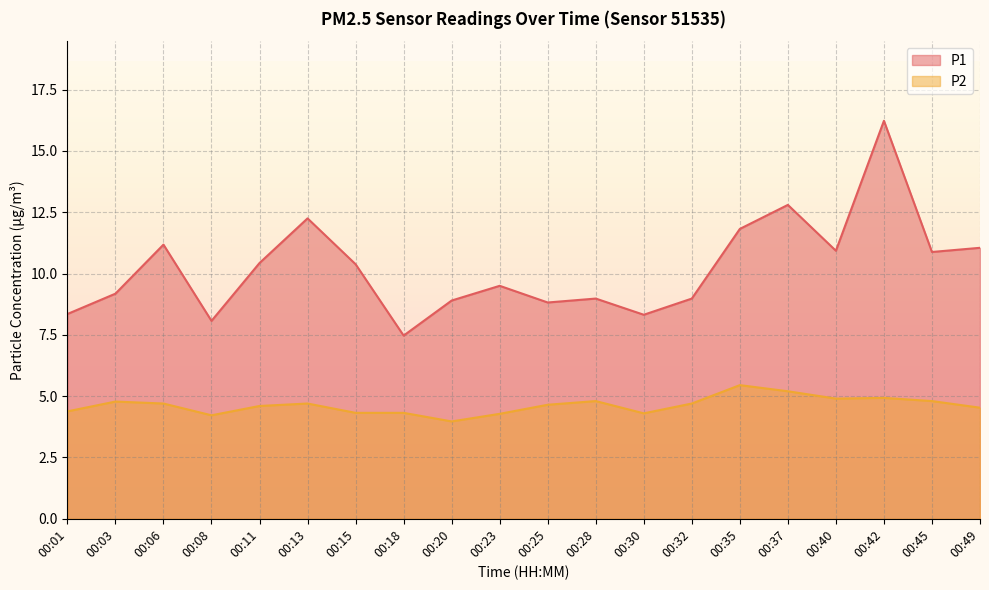

Reading right to left, list all the values displayed in this chart.

P1: 00:49=11.1	00:45=10.9	00:42=16.2	00:40=10.9	00:37=12.8	00:35=11.8	00:32=9.0	00:30=8.3	00:28=9.0	00:25=8.8	00:23=9.5	00:20=8.9	00:18=7.5	00:15=10.4	00:13=12.2	00:11=10.4	00:08=8.1	00:06=11.2	00:03=9.2	00:01=8.3
P2: 00:49=4.5	00:45=4.8	00:42=4.9	00:40=4.9	00:37=5.2	00:35=5.5	00:32=4.7	00:30=4.3	00:28=4.8	00:25=4.7	00:23=4.3	00:20=4.0	00:18=4.3	00:15=4.3	00:13=4.7	00:11=4.6	00:08=4.2	00:06=4.7	00:03=4.8	00:01=4.4